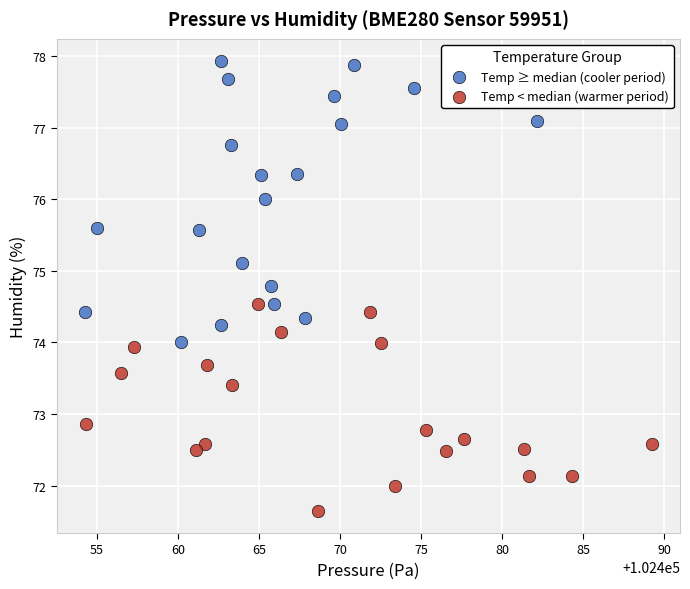

Which series reaches the maximum Y coordinate?

Temp ≥ median (cooler period)